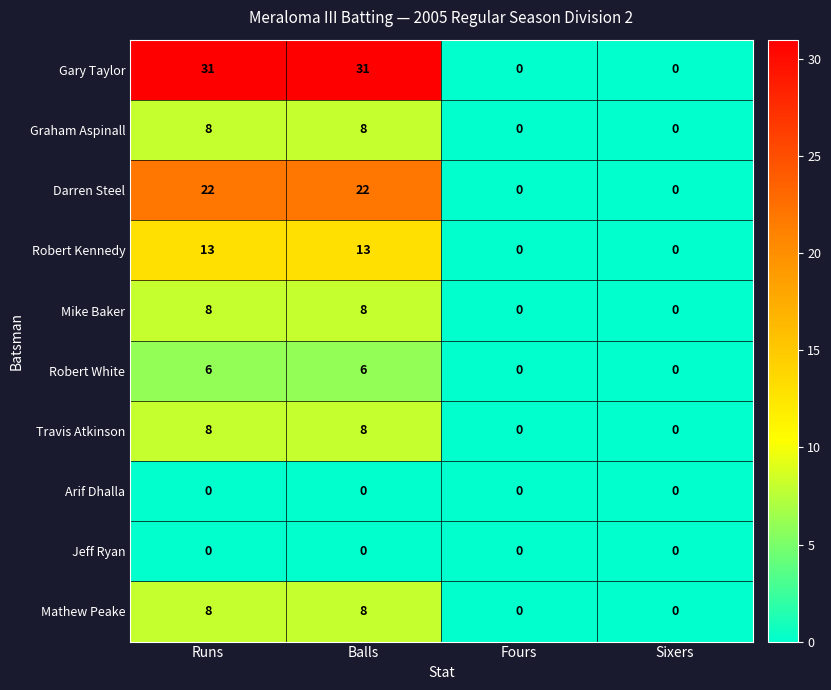

At how many categories does at least one series exceed 10?

2